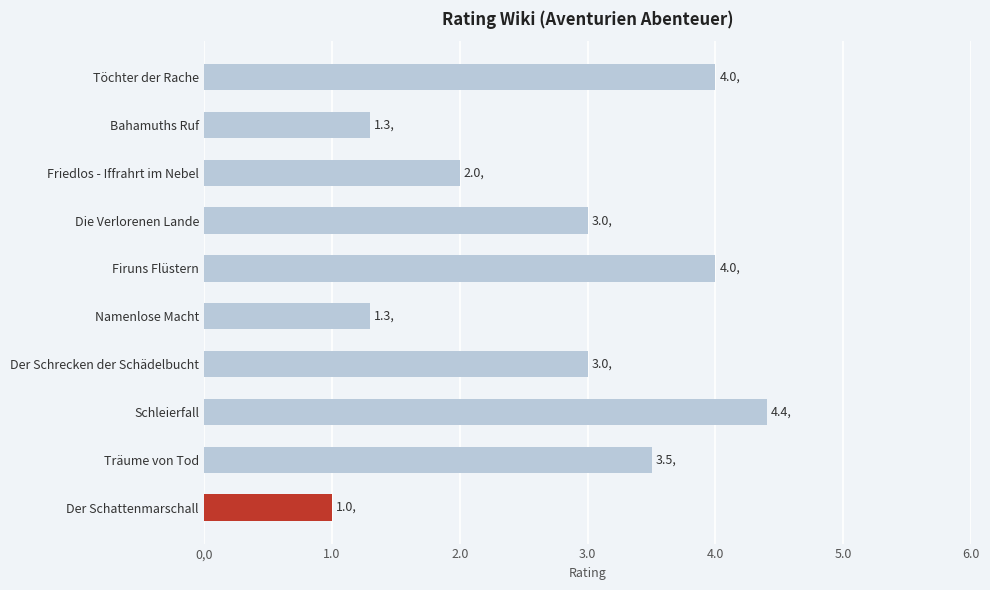

What is the sum of all values?

27.5